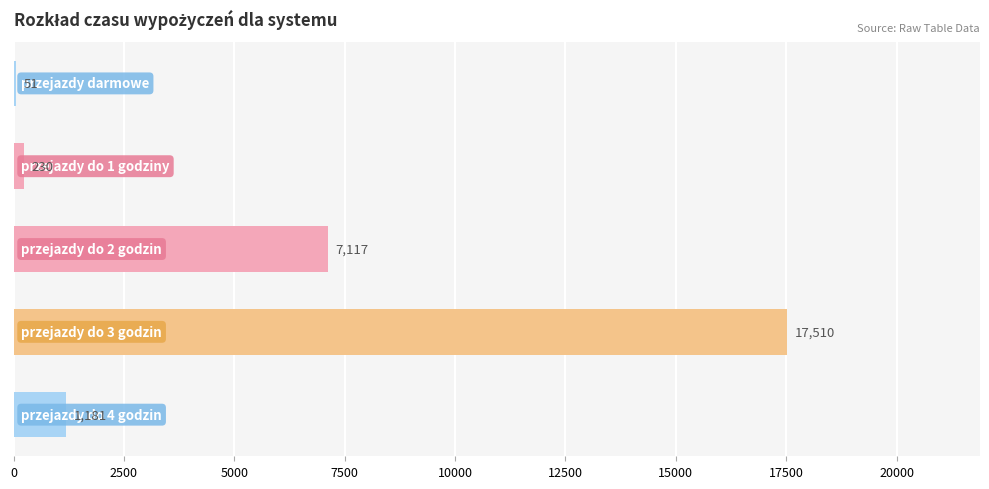

Are the bars horizontal?

Yes